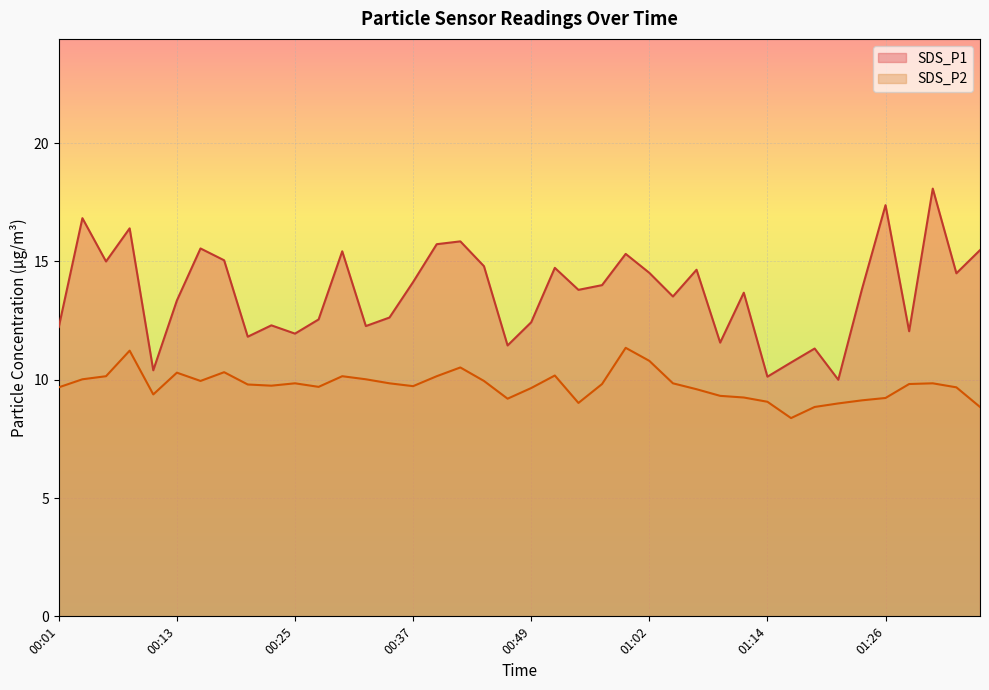

Reading right to left, transcribe all the data shown in this chart.

SDS_P1: 15.5	14.5	18.1	12.1	17.4	13.8	10.0	11.3	10.7	10.1	13.7	11.6	14.7	13.5	14.5	15.3	14.0	13.8	14.7	12.4	11.4	14.8	15.8	15.7	14.1	12.6	12.3	15.4	12.6	11.9	12.3	11.8	15.1	15.6	13.3	10.4	16.4	15.0	16.8	12.2
SDS_P2: 8.8	9.7	9.8	9.8	9.2	9.1	9.0	8.8	8.4	9.1	9.2	9.3	9.6	9.8	10.8	11.3	9.8	9.0	10.2	9.7	9.2	9.9	10.5	10.2	9.7	9.8	10.0	10.2	9.7	9.8	9.8	9.8	10.3	9.9	10.3	9.4	11.2	10.2	10.0	9.7